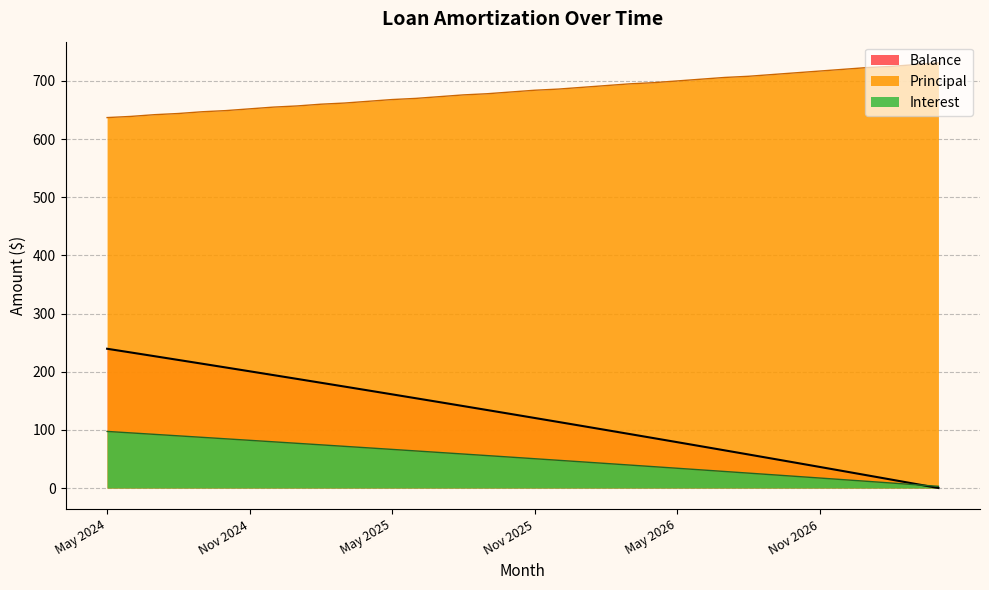

True or false: Balance and Interest cross at least once.

True